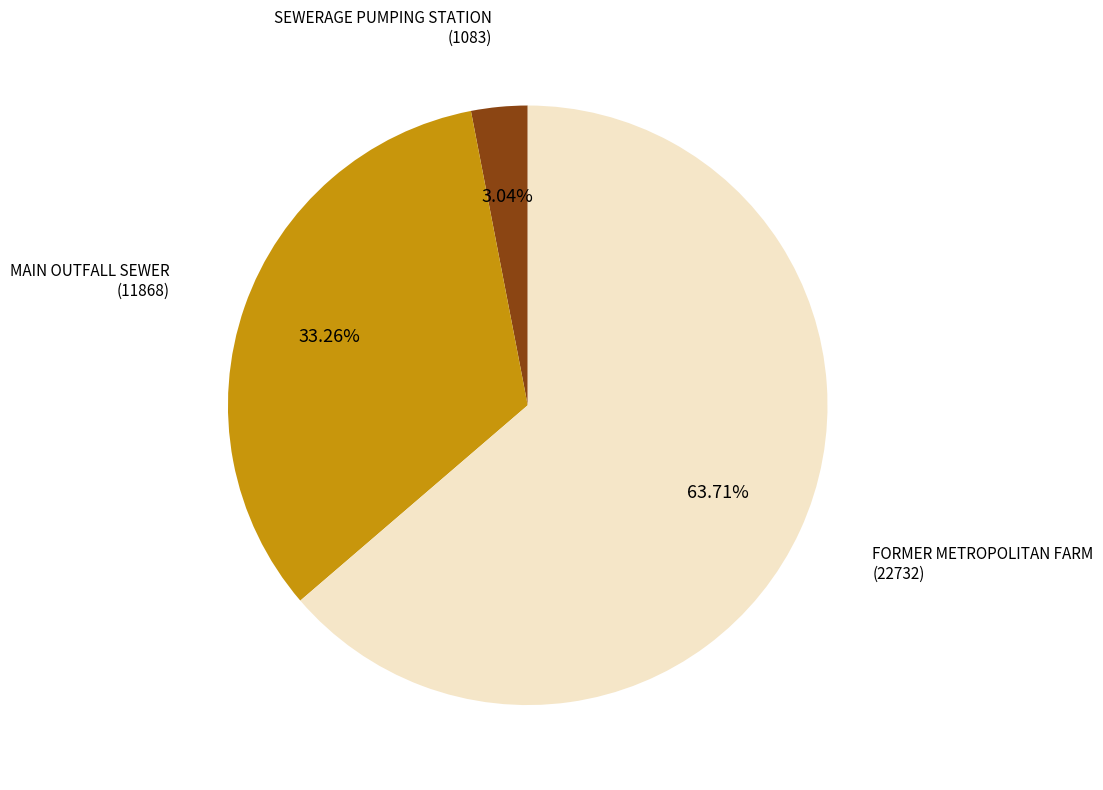

Which slice is the largest?

FORMER METROPOLITAN FARM